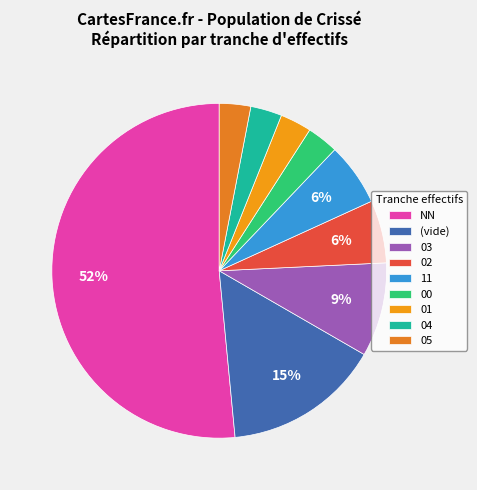

Is it true that 11 is 6% of the pie?

True